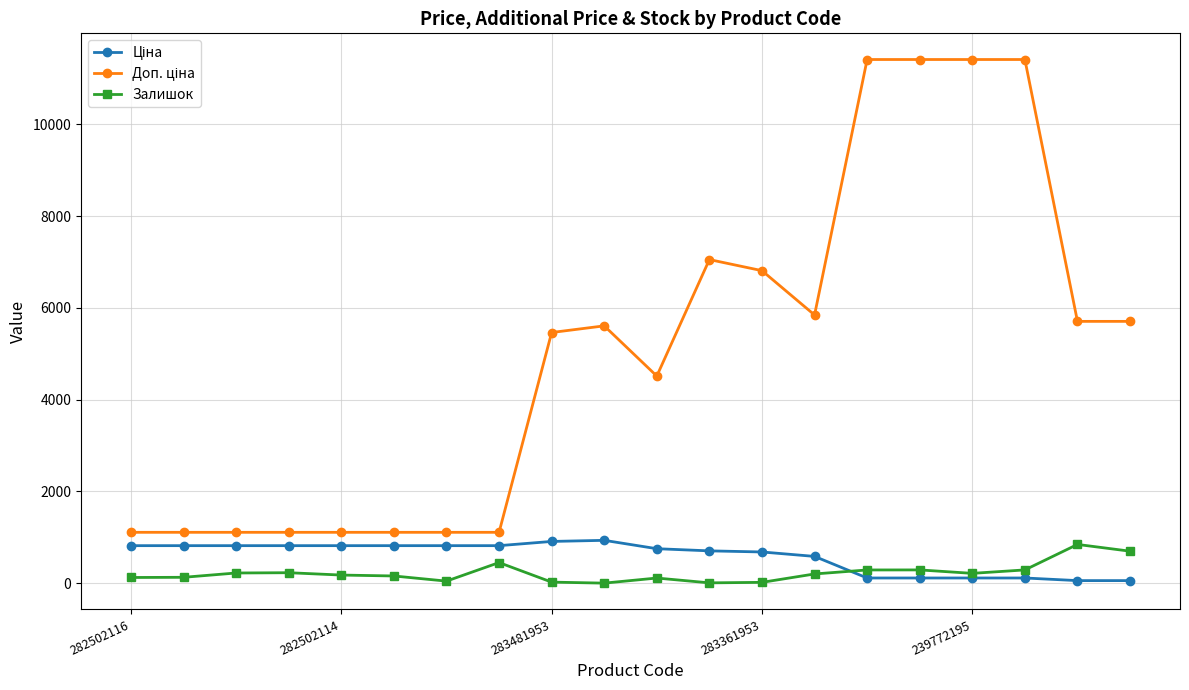

At how many categories does at least one series exceed 7612?

4